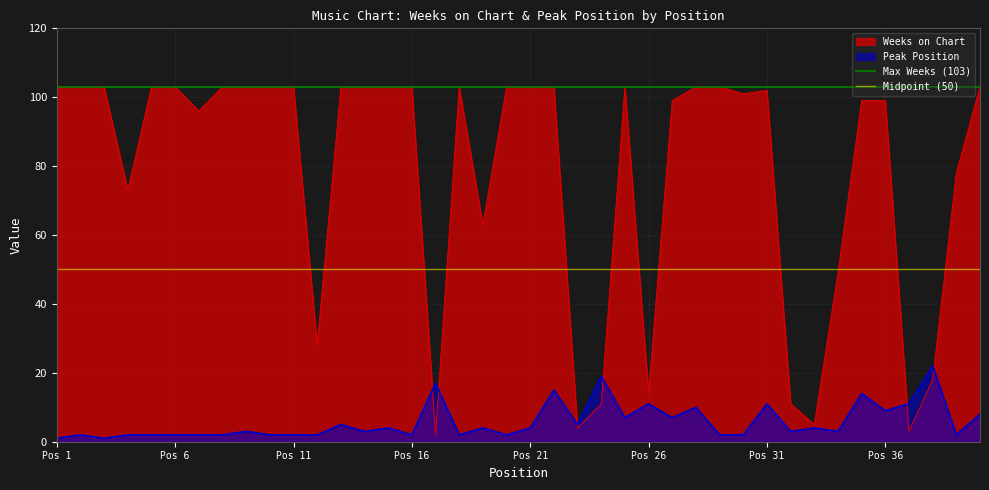

The Weeks on Chart series shows 57 at Pos 21. True or false?

False